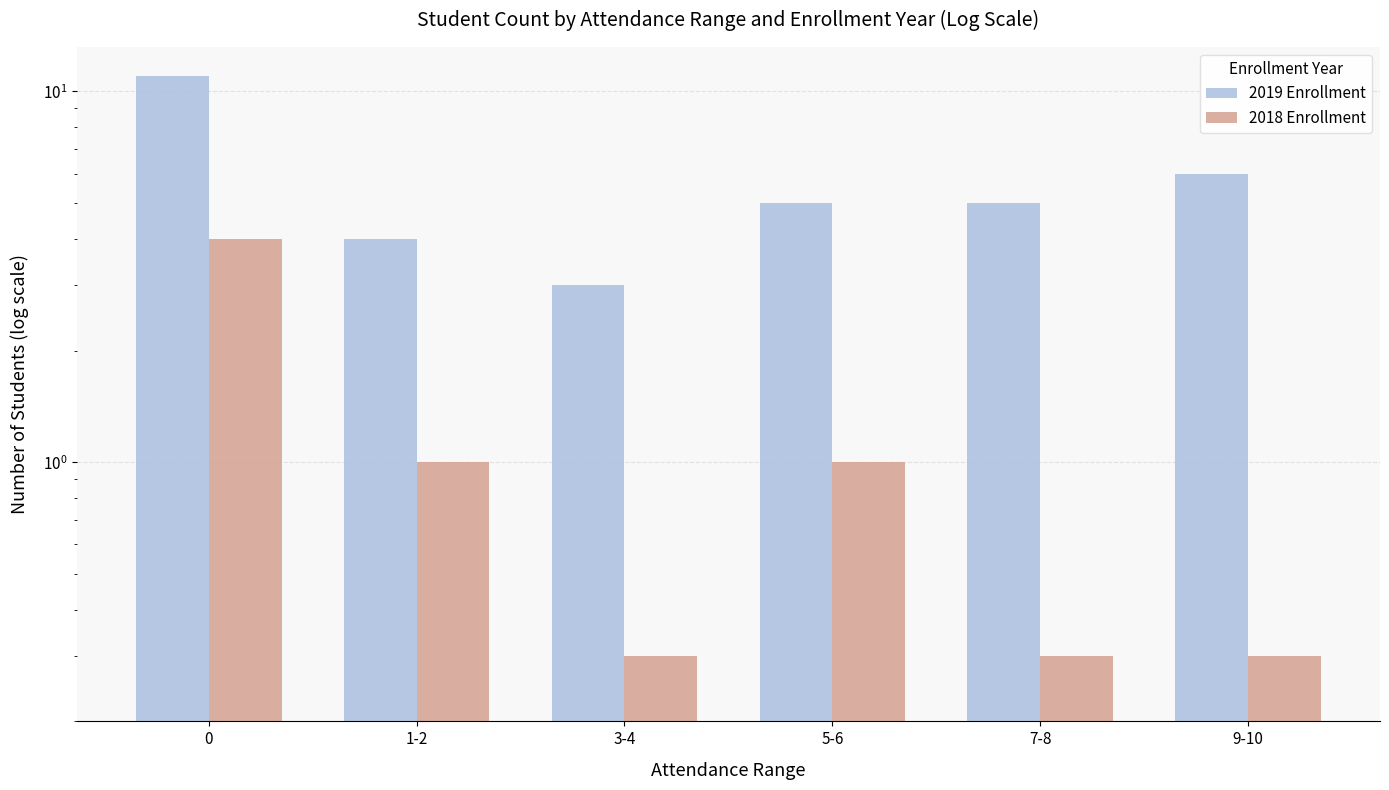

Between 0 and 1-2, which series saw the biggest shift?

2019 Enrollment